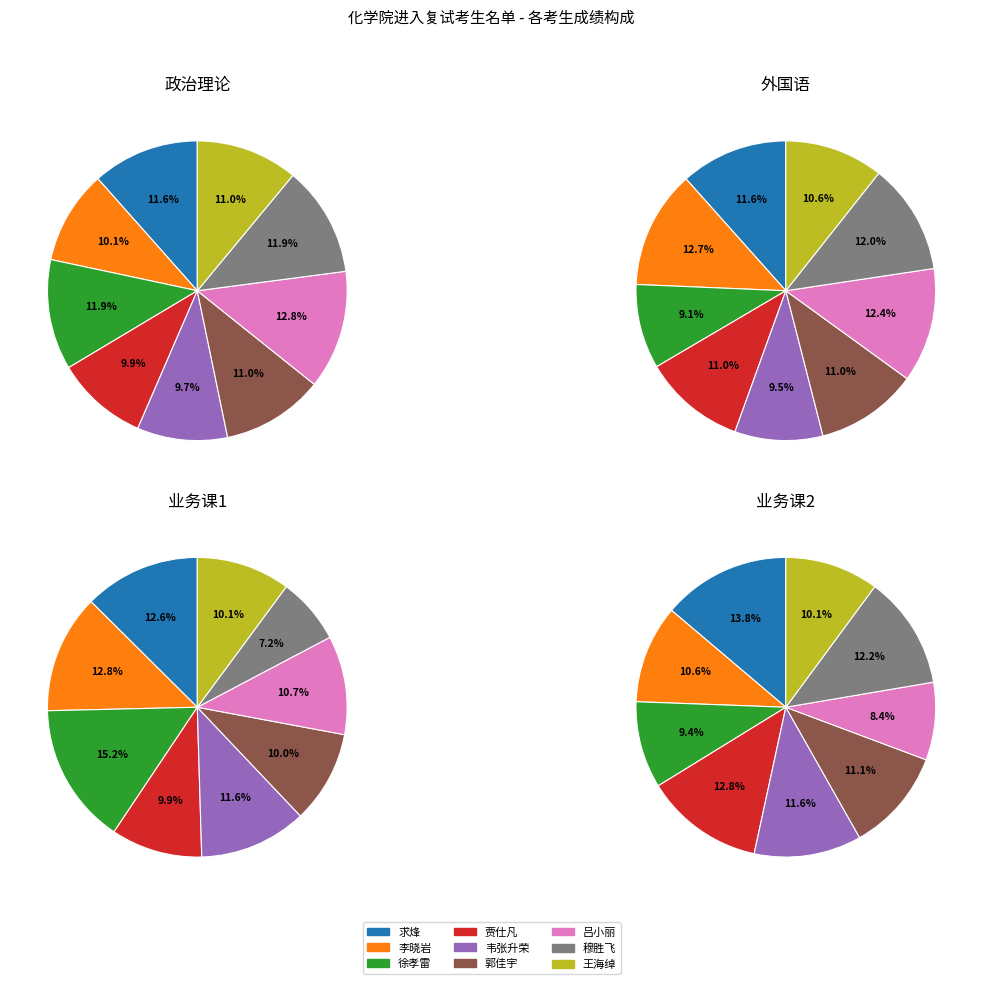

To the nearest percent, what is the difference between the 郭佳宇 and 徐孝雷 slice percentages?

5%